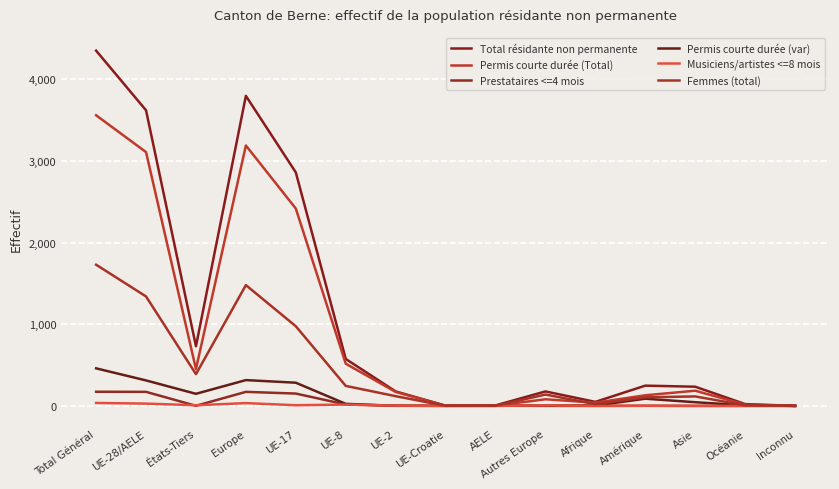

At which category does Musiciens/artistes <=8 mois reach its first local valley?

États-Tiers